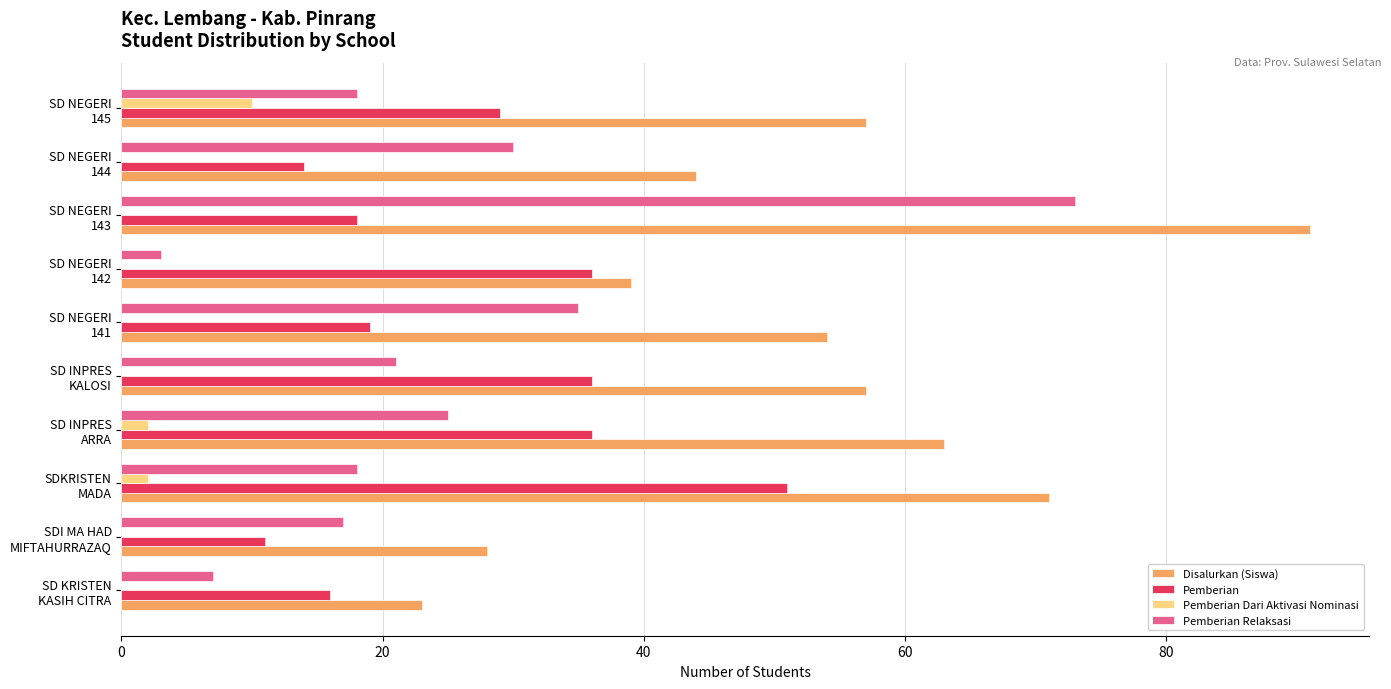

What is the highest value of the Pemberian Relaksasi series?

73